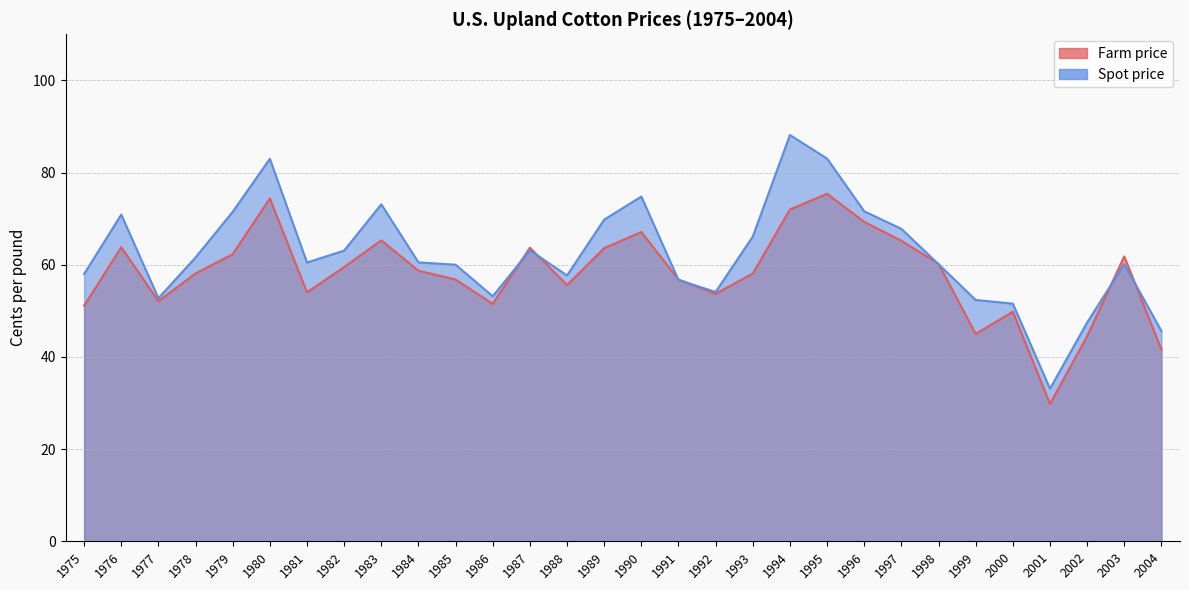

Where is Farm price nearest to the value 52?

1977